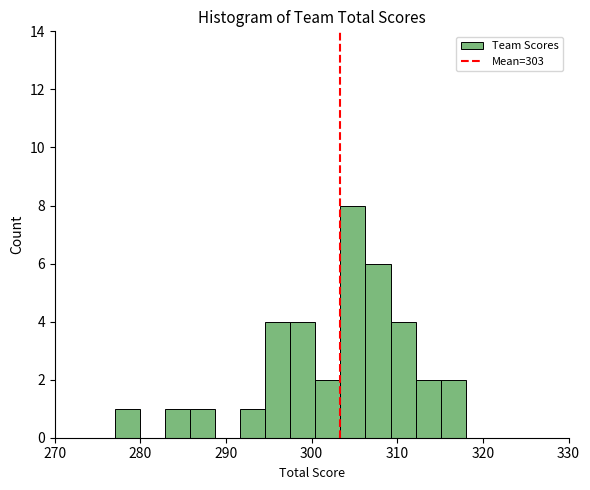

Around what value on the x-axis is the tallest bar? Give the approximate position of its centre, as read against the axis.

305